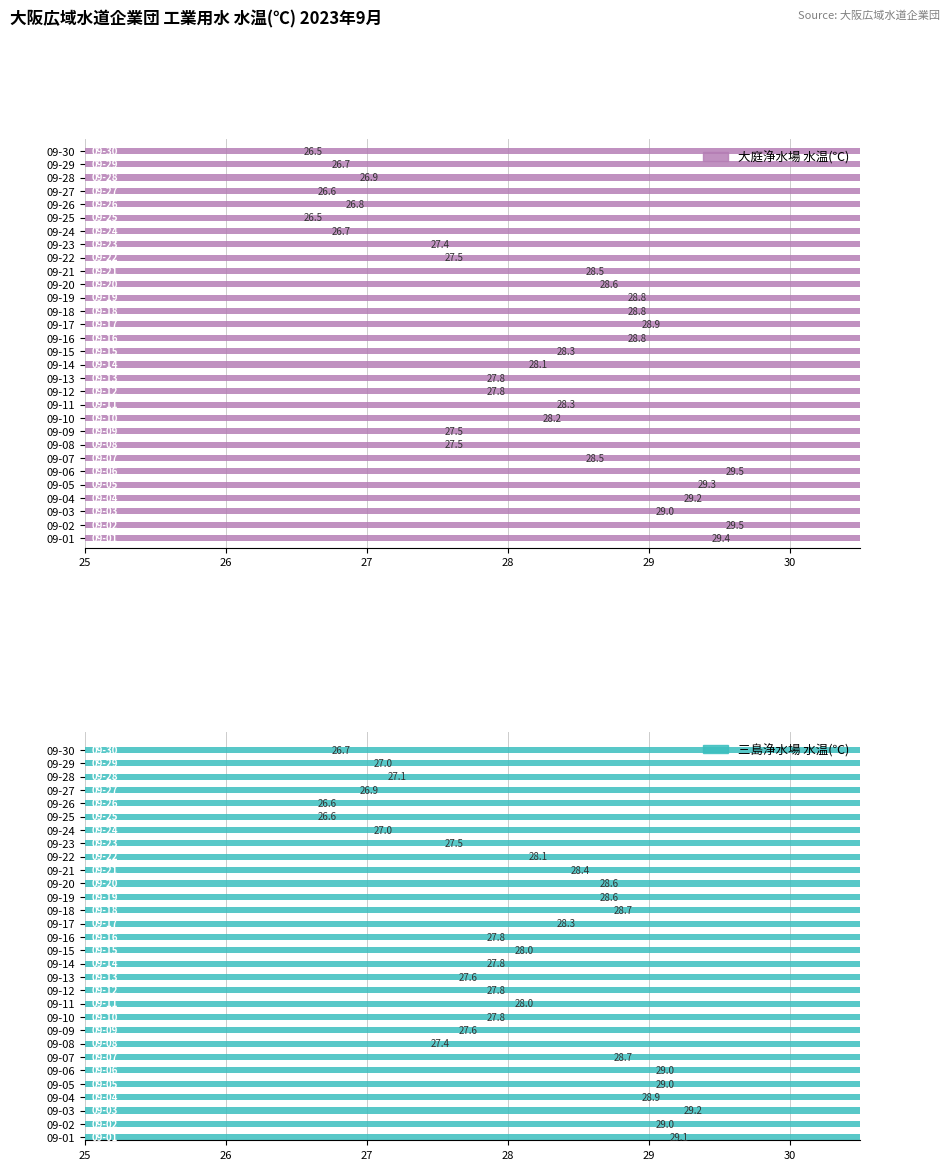

How many values in the 三島浄水場 水温(℃) series are below 28?

15